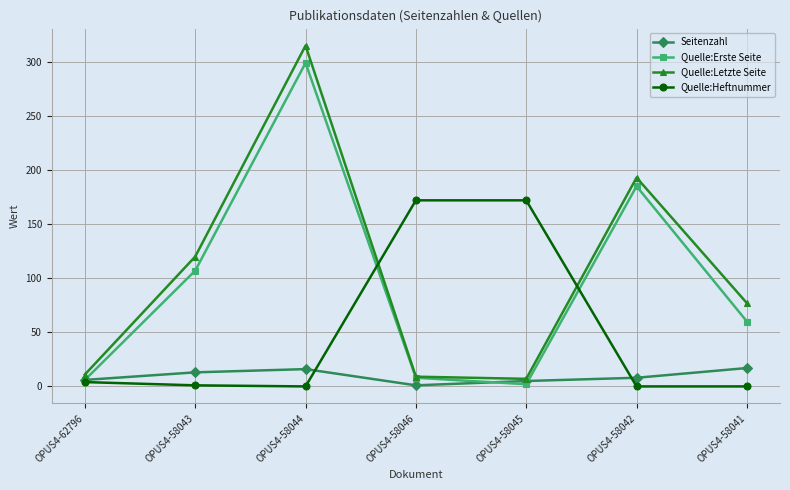

Which series has the widest spread of values?

Quelle:Letzte Seite